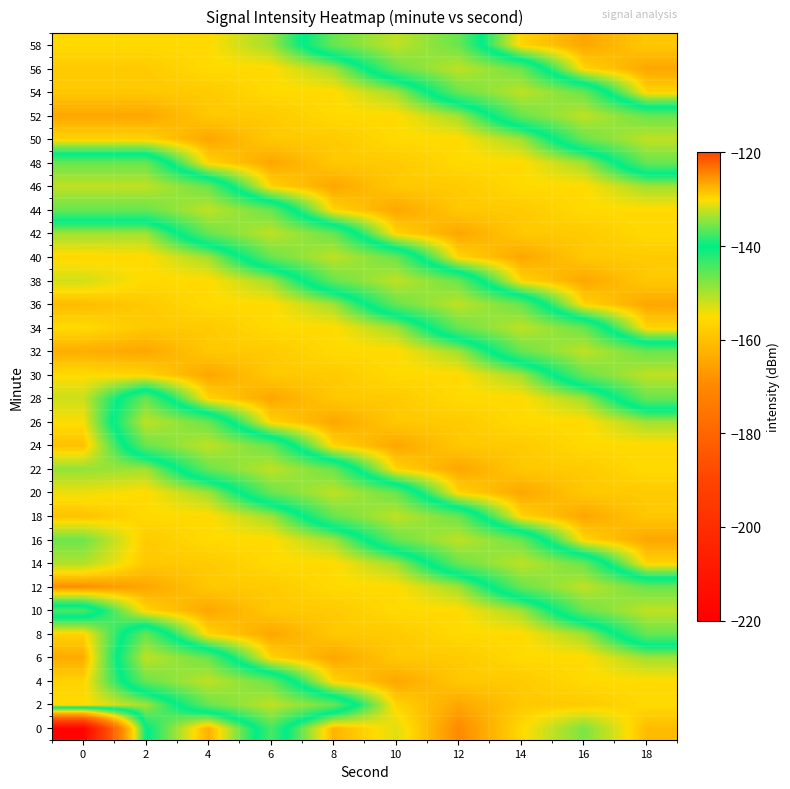

What is the greatest value displayed?

-124.7